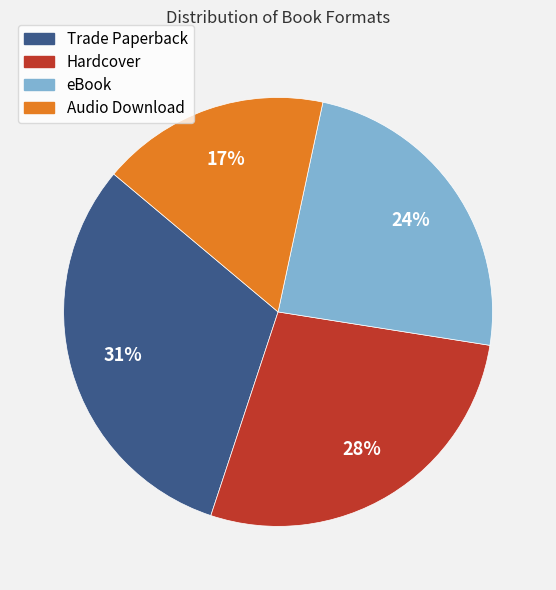

Is eBook the majority of the pie?

No